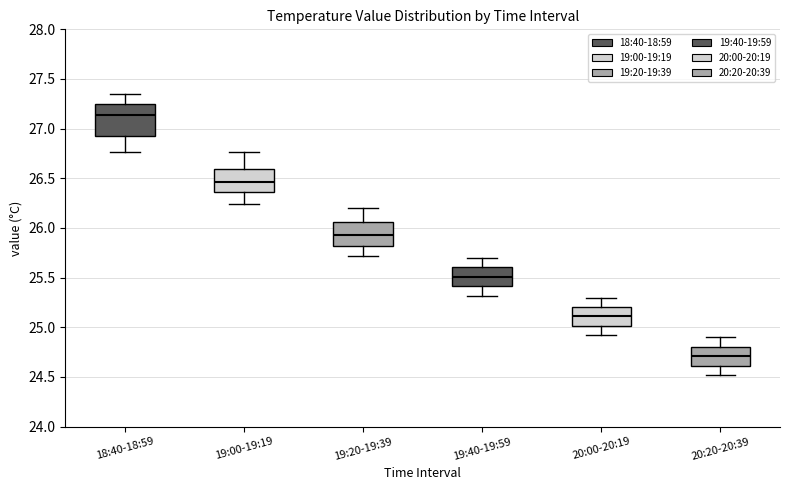

Which box's median line is the lowest?

20:20-20:39